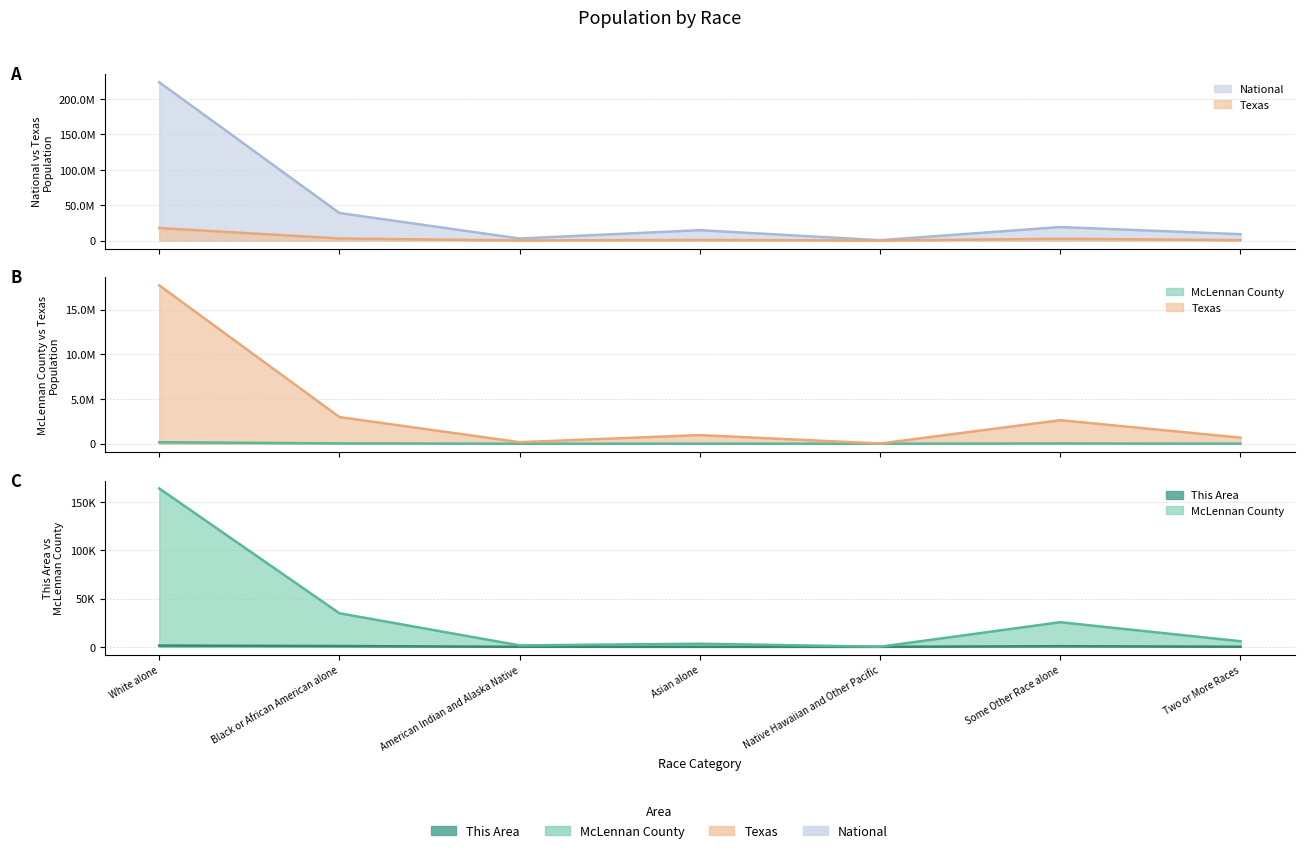

Between White alone and Two or More Races, which is larger?

White alone